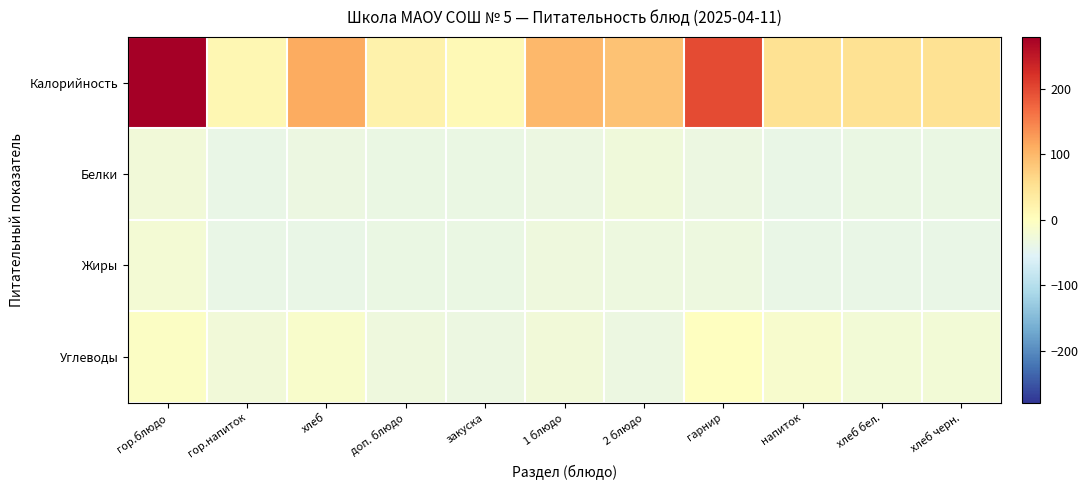

Reading left to right, transcribe all the data shown in this chart.

Калорийность: гор.блюдо=279.2	гор.напиток=14.2	хлеб=113.2	доп. блюдо=23.2	закуска=10.2	1 блюдо=100.2	2 блюдо=88.2	гарнир=197.2	напиток=52.2	хлеб бел.=52.2	хлеб черн.=52.2
Белки: гор.блюдо=-24.8	гор.напиток=-38.8	хлеб=-34.8	доп. блюдо=-36.8	закуска=-36.8	1 блюдо=-32.8	2 блюдо=-27.8	гарнир=-34.8	напиток=-38.8	хлеб бел.=-36.8	хлеб черн.=-36.8
Жиры: гор.блюдо=-21.8	гор.напиток=-38.8	хлеб=-37.8	доп. блюдо=-36.8	закуска=-36.8	1 блюдо=-29.8	2 блюдо=-30.8	гарнир=-31.8	напиток=-38.8	хлеб бел.=-37.8	хлеб черн.=-37.8
Углеводы: гор.блюдо=-4.8	гор.напиток=-25.8	хлеб=-11.8	доп. блюдо=-28.8	закуска=-33.8	1 блюдо=-24.8	2 блюдо=-32.8	гарнир=-1.8	напиток=-14.8	хлеб бел.=-22.8	хлеб черн.=-22.8